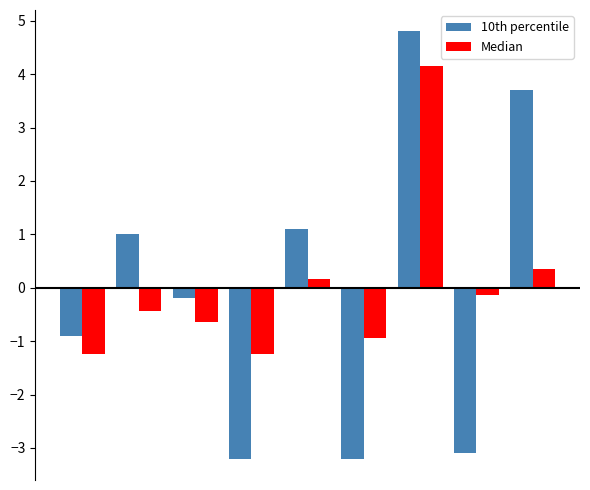

List the series in order of their peak value, highest first.

10th percentile, Median